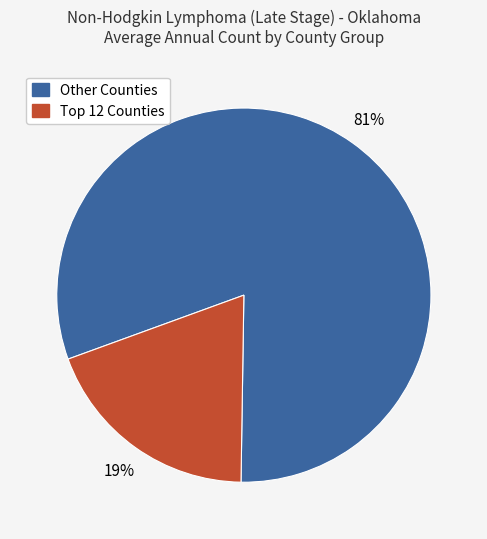

Is there any slice that represents more than half of the pie?

Yes